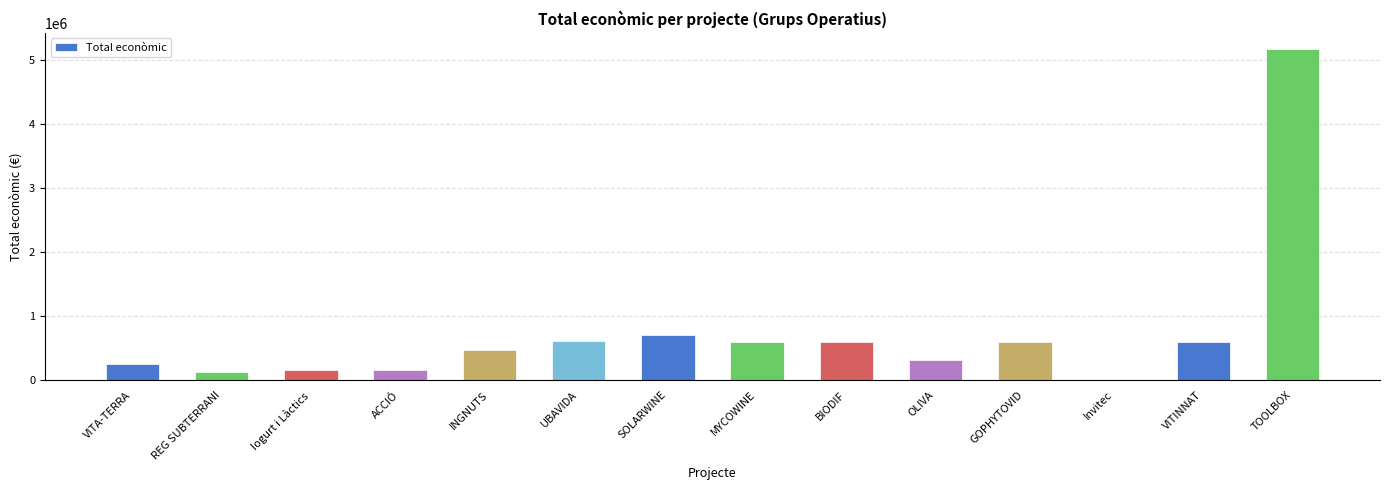

At which label does the data first exceed 591878?

UBAVIDA